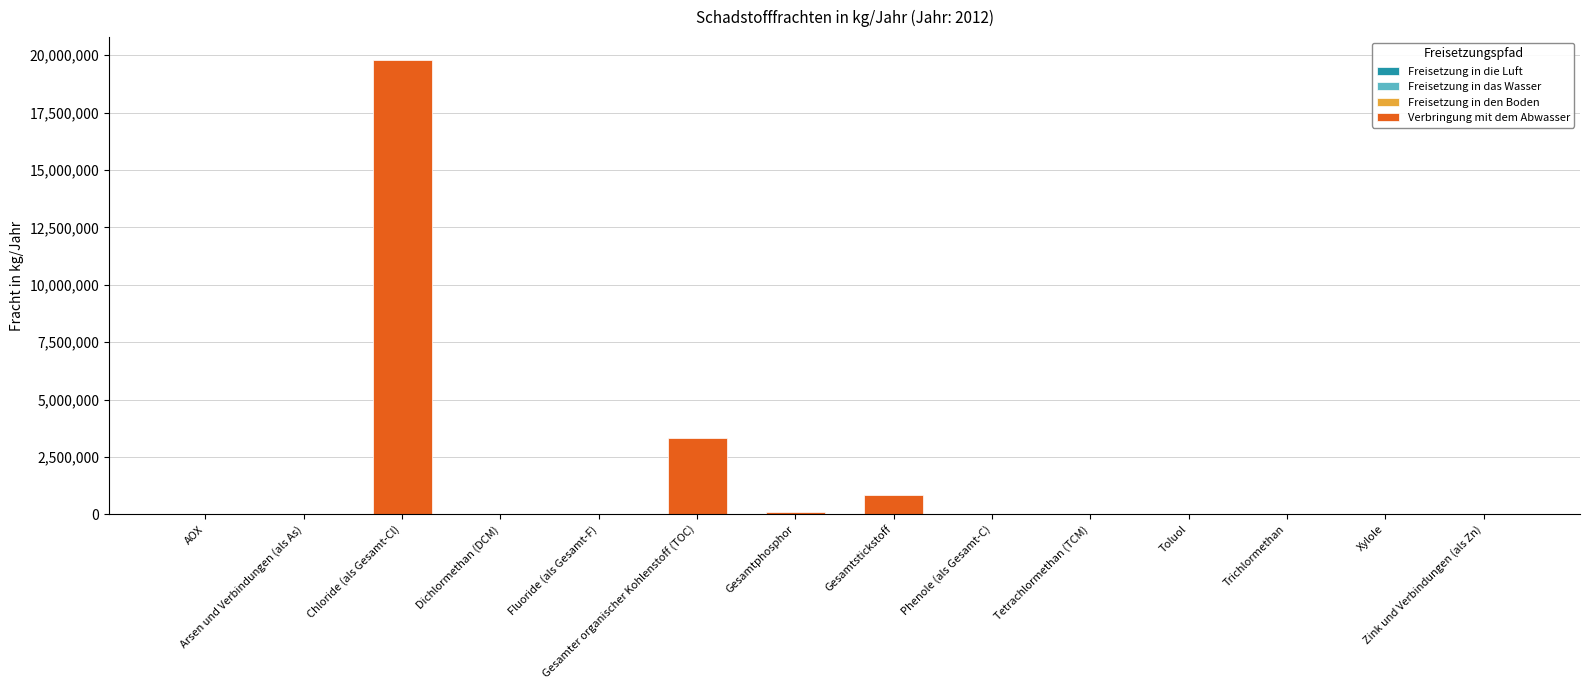

Which label corresponds to the smallest value in the chart?

AOX